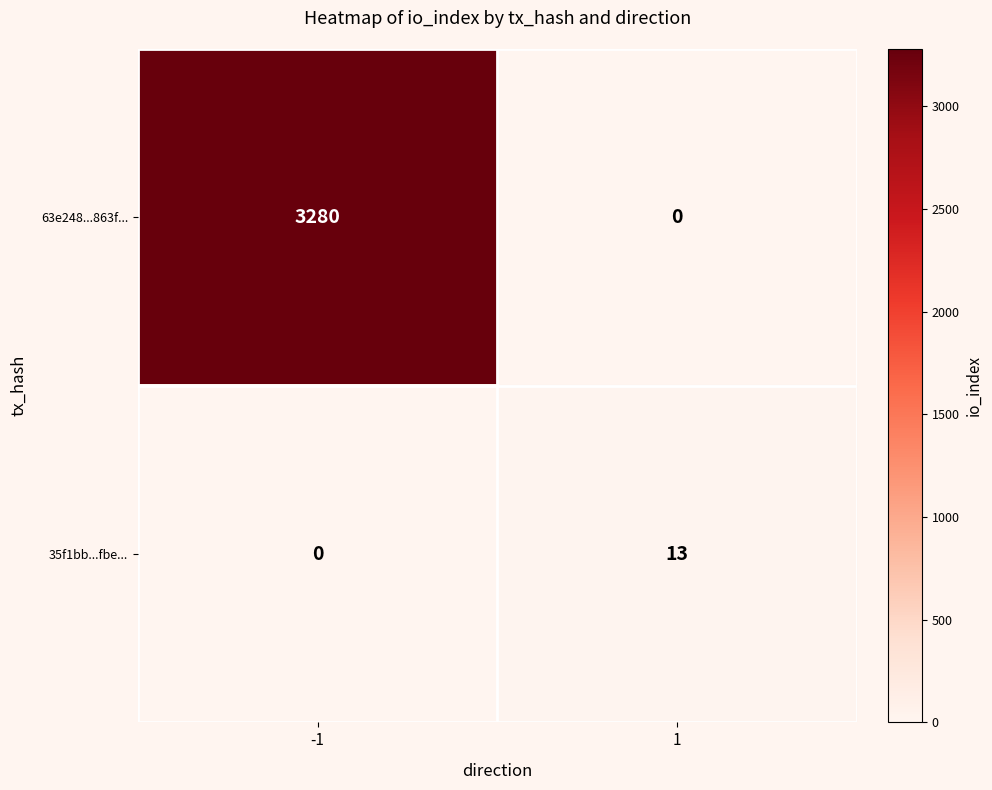

What is the difference between the maximum and minimum values in the 63e248...863f... series?

3280